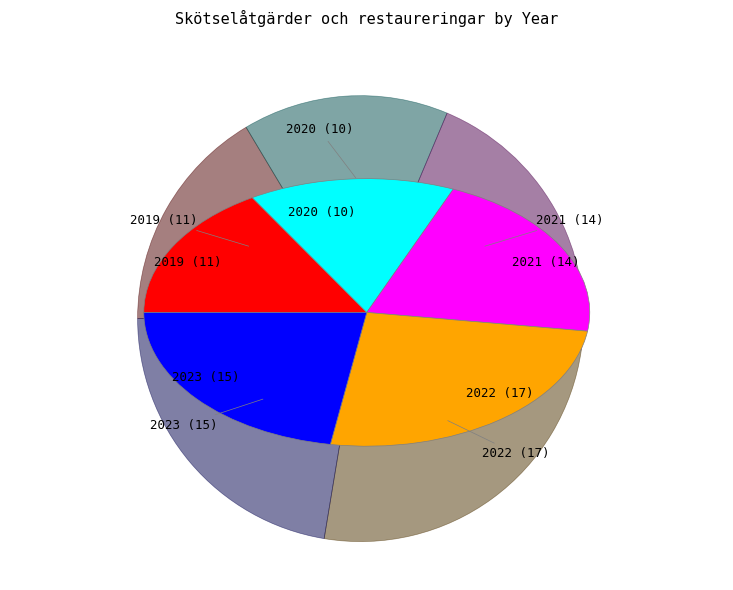

Is there a majority slice in this chart?

No